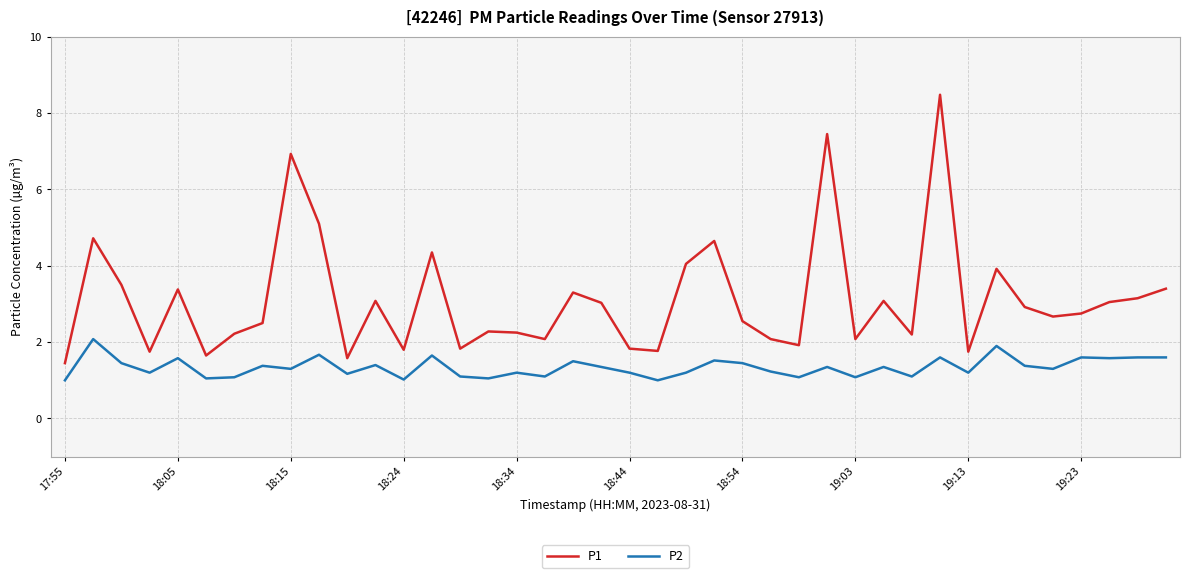

True or false: P1 has more than 0 points higher than both neighbors.

True